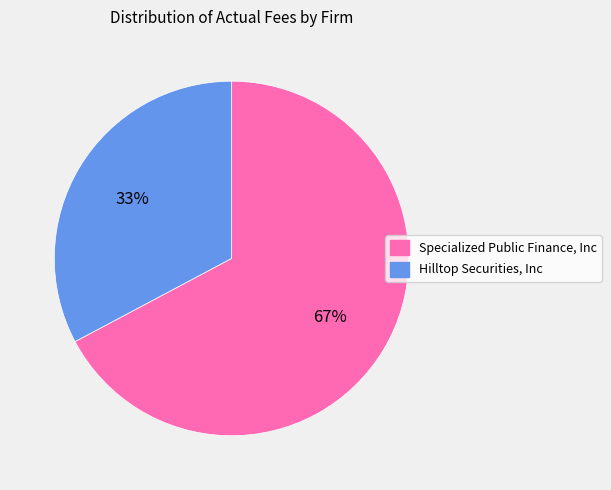

To the nearest percent, what is the average slice percentage?

50%